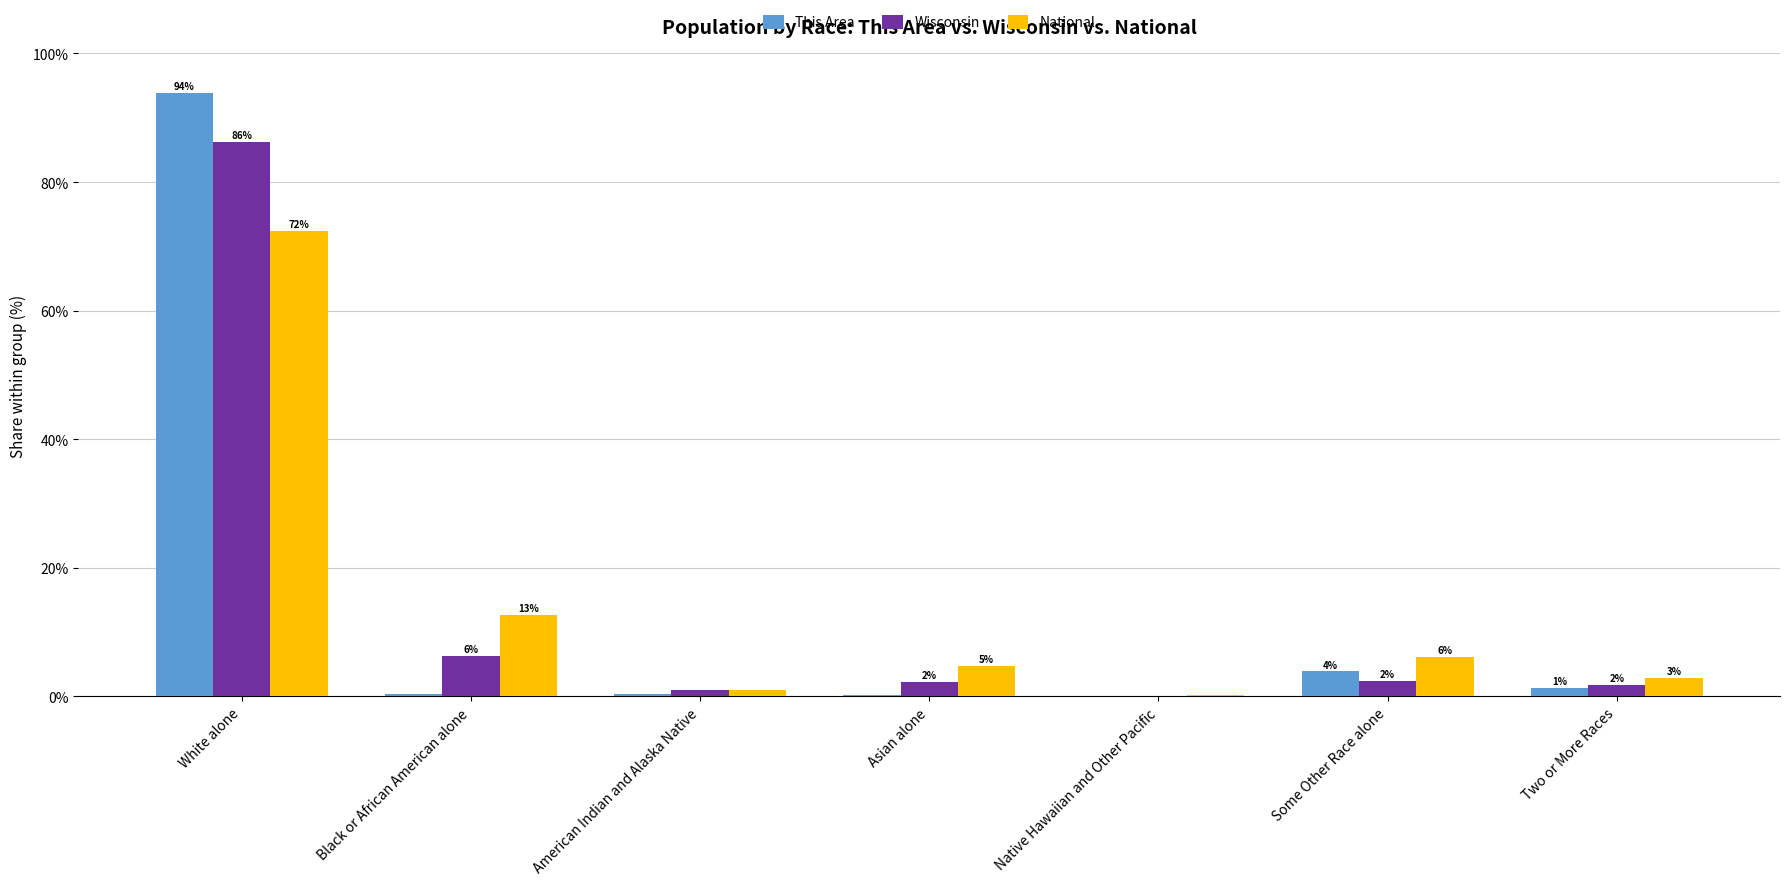

Read the This Area value at American Indian and Alaska Native.

0.3